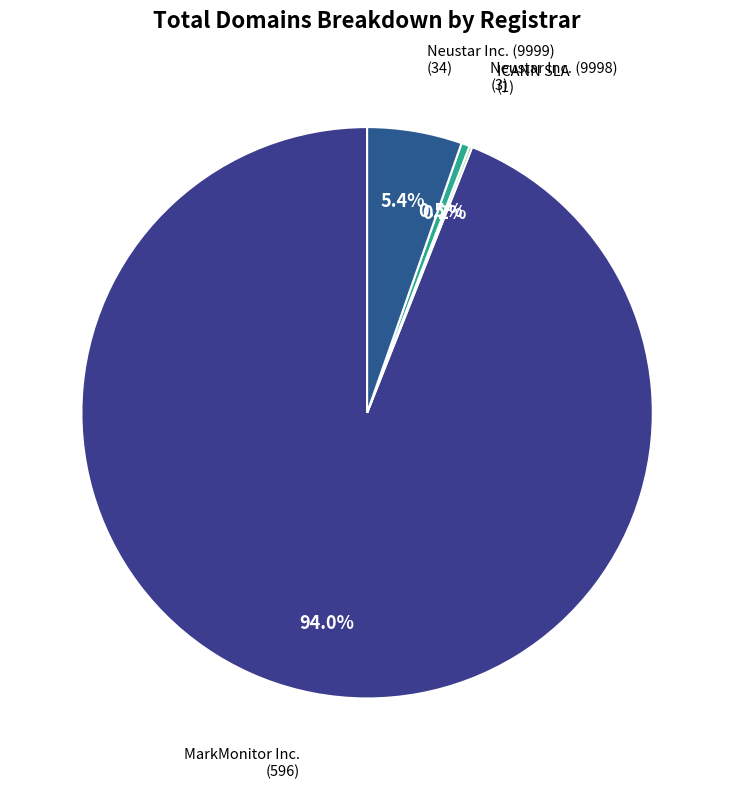

What percentage is the Neustar Inc. (9999) slice, to the nearest percent?

5%